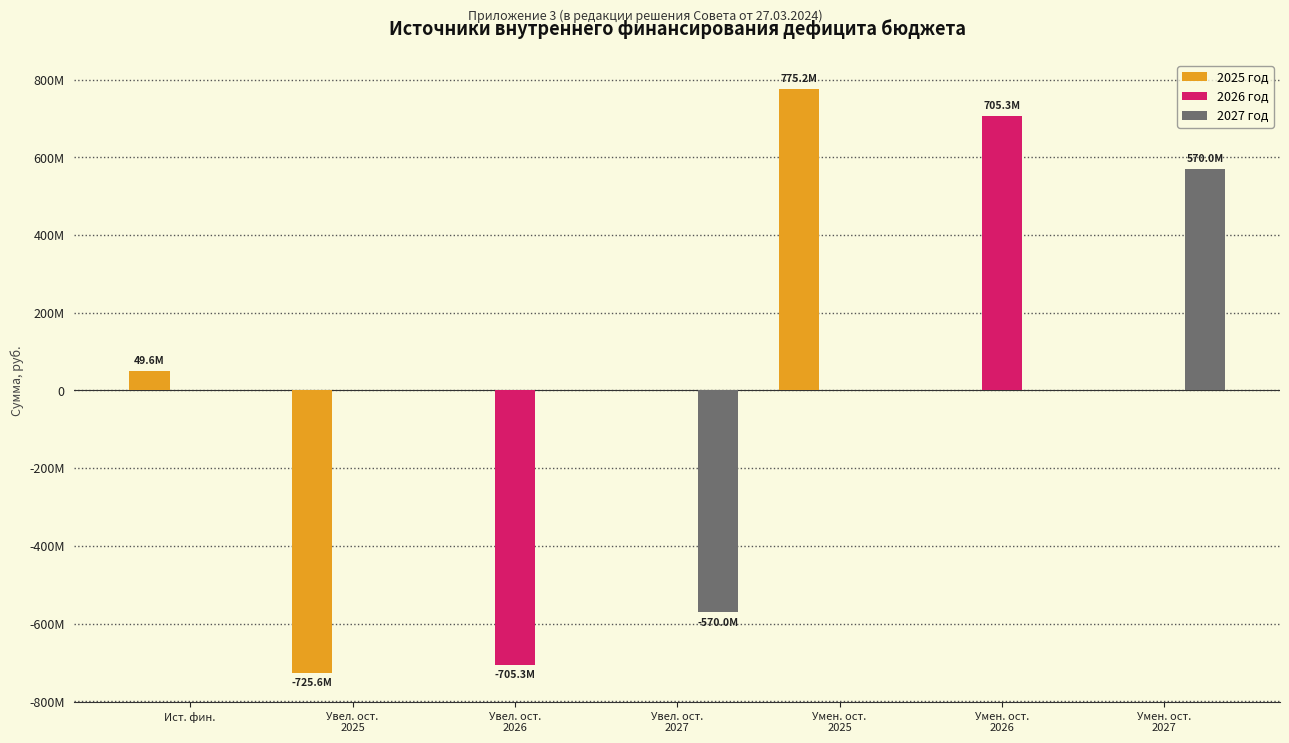

What are all the series names shown in the legend?

2025 год, 2026 год, 2027 год